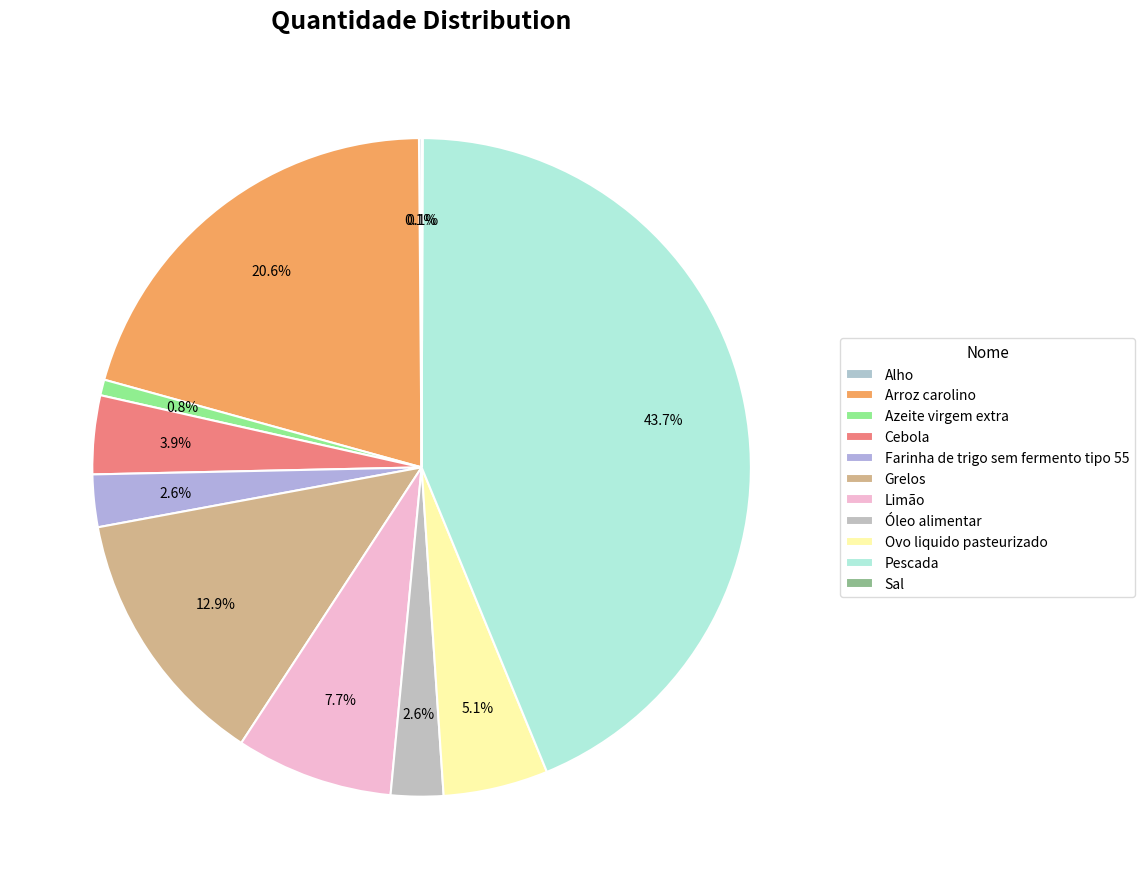

Is Sal the majority of the pie?

No